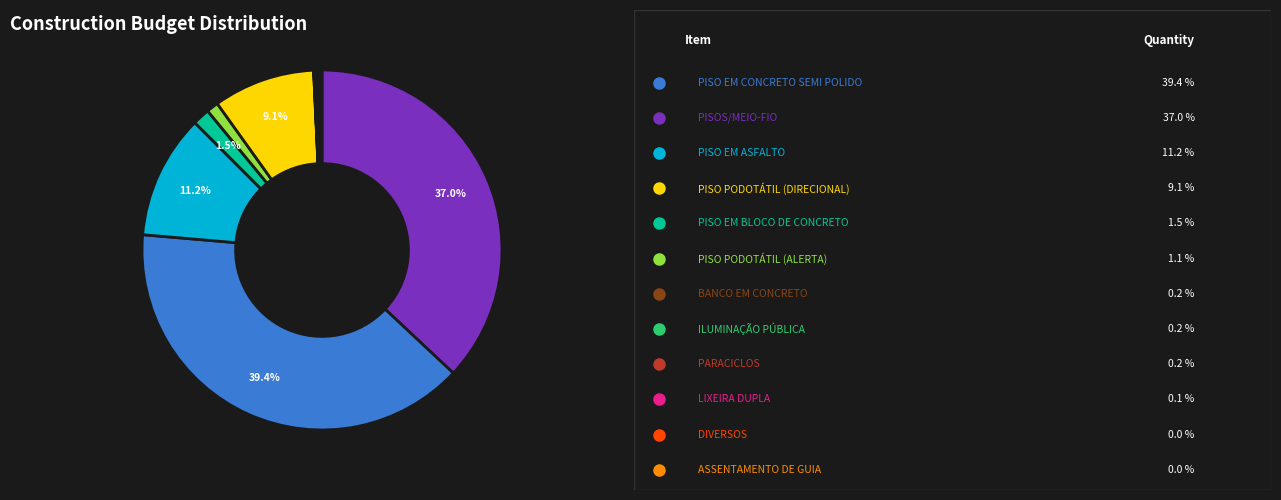

Is there any slice that represents more than half of the pie?

No